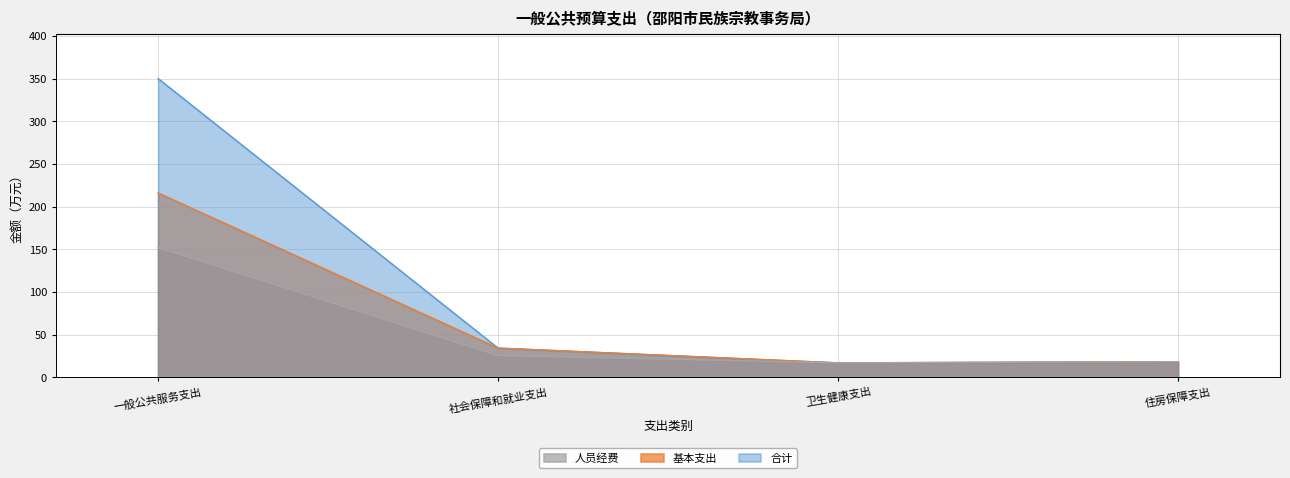

At which category is the sum across all series the highest?

一般公共服务支出